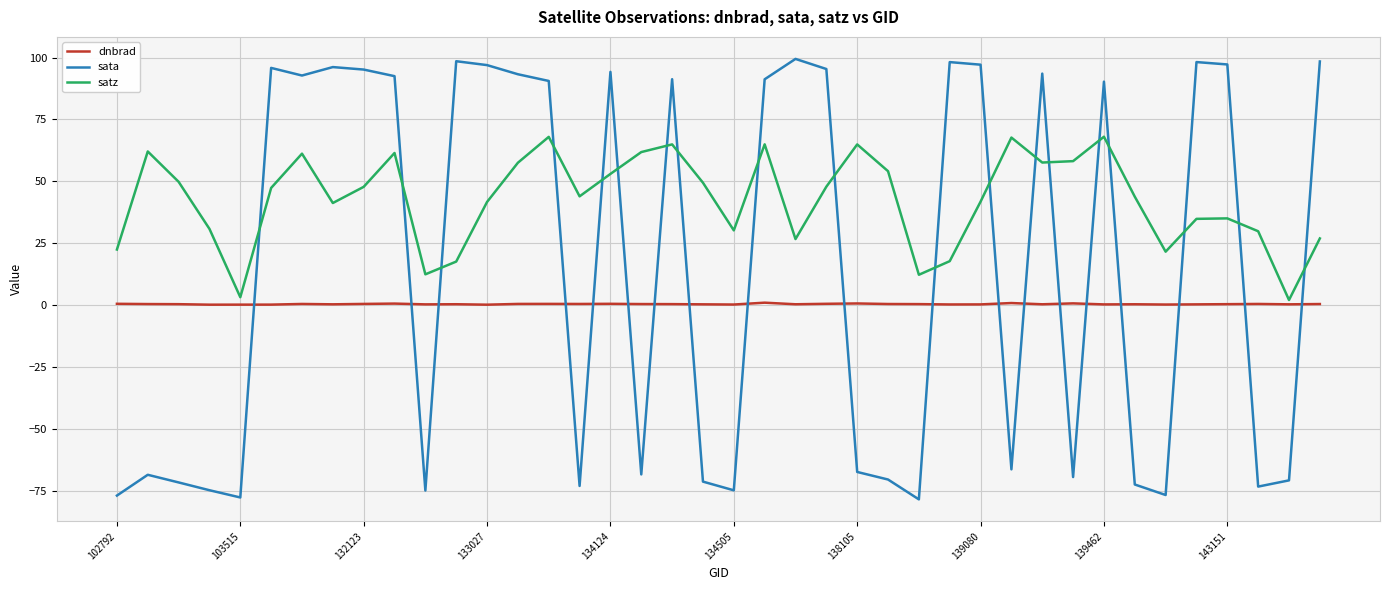

Count the number of data series in this chart.

3